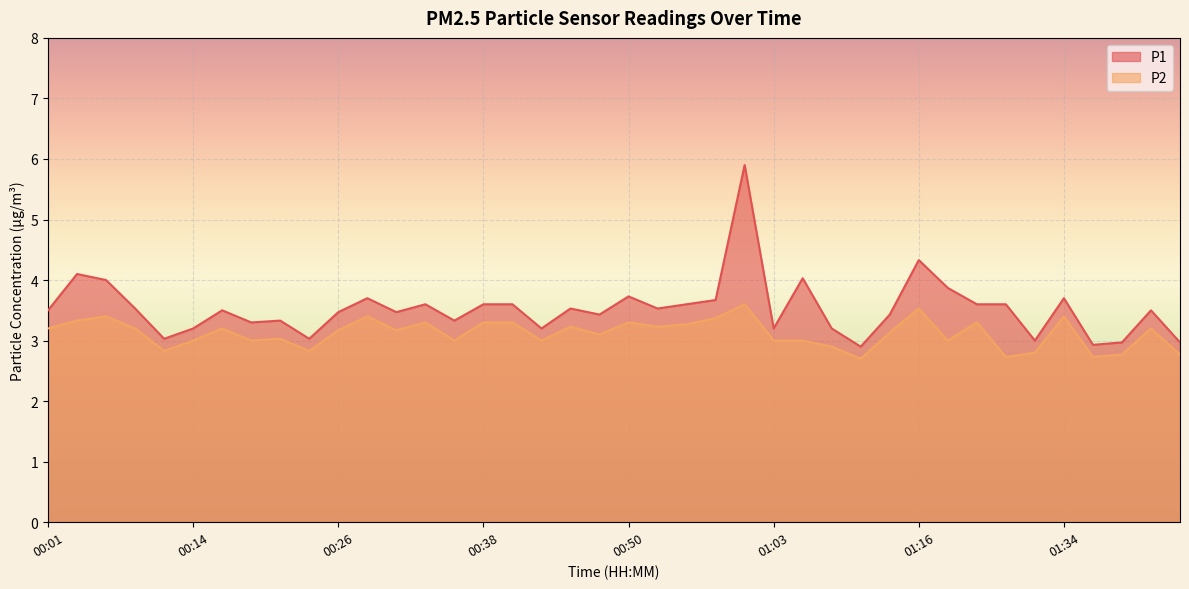

Reading left to right, list all the values displayed in this chart.

P1: 3.5	4.1	4.0	3.5	3.0	3.2	3.5	3.3	3.3	3.0	3.5	3.7	3.5	3.6	3.3	3.6	3.6	3.2	3.5	3.4	3.7	3.5	3.6	3.7	5.9	3.2	4.0	3.2	2.9	3.4	4.3	3.9	3.6	3.6	3.0	3.7	2.9	3.0	3.5	3.0
P2: 3.2	3.3	3.4	3.2	2.8	3.0	3.2	3.0	3.0	2.8	3.2	3.4	3.2	3.3	3.0	3.3	3.3	3.0	3.2	3.1	3.3	3.2	3.3	3.4	3.6	3.0	3.0	2.9	2.7	3.1	3.5	3.0	3.3	2.7	2.8	3.4	2.7	2.8	3.2	2.8